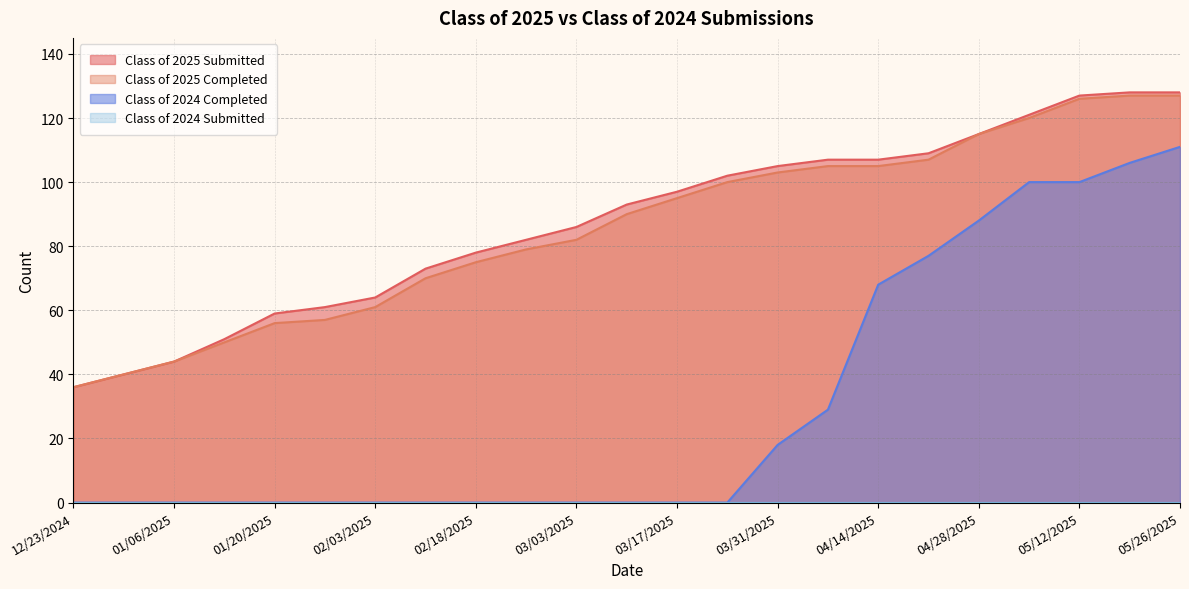

Reading right to left, list all the values displayed in this chart.

Class of 2025 Submitted: 128	128	127	121	115	109	107	107	105	102	97	93	86	82	78	73	64	61	59	51	44	40	36
Class of 2025 Completed: 127	127	126	120	115	107	105	105	103	100	95	90	82	79	75	70	61	57	56	50	44	40	36
Class of 2024 Completed: 111	106	100	100	88	77	68	29	18	0	0	0	0	0	0	0	0	0	0	0	0	0	0